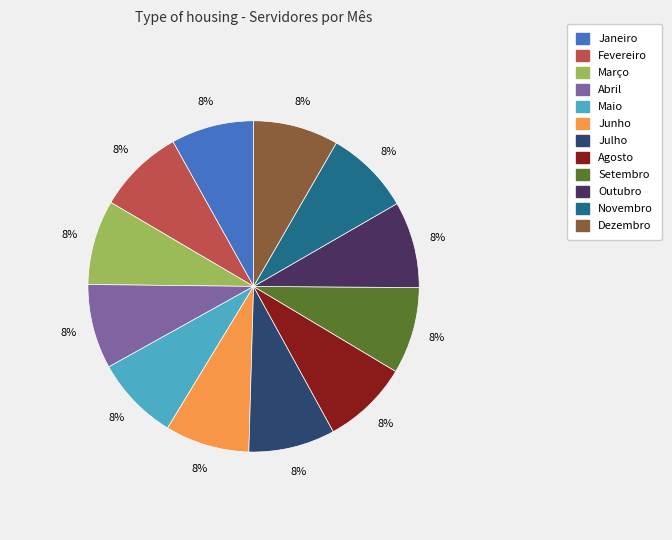

Approximately how many times larger is the value at Agosto compared to Julho?

1.0